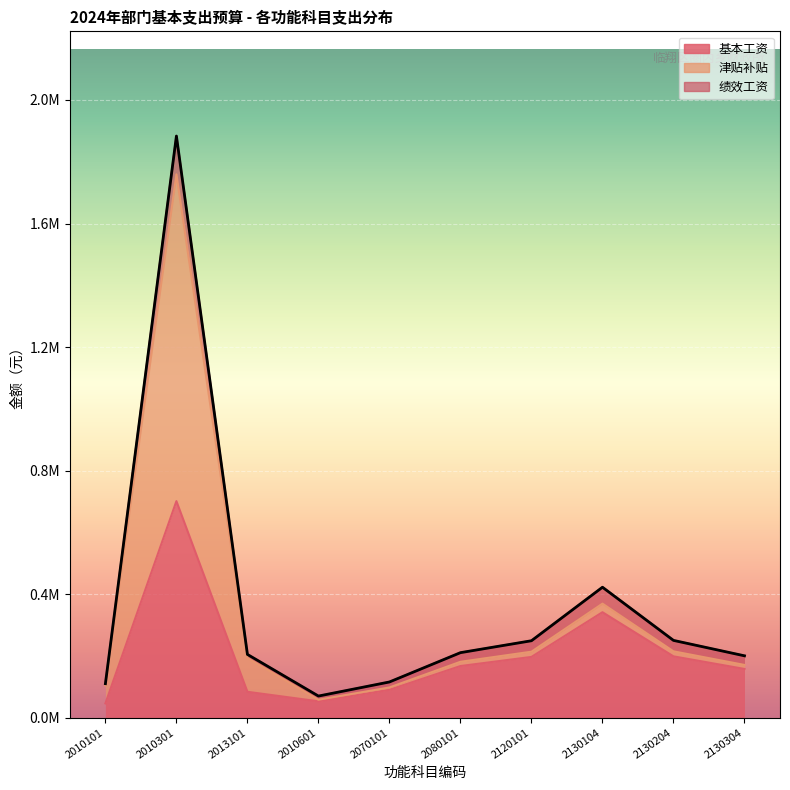

Count the number of categories in the chart.

10